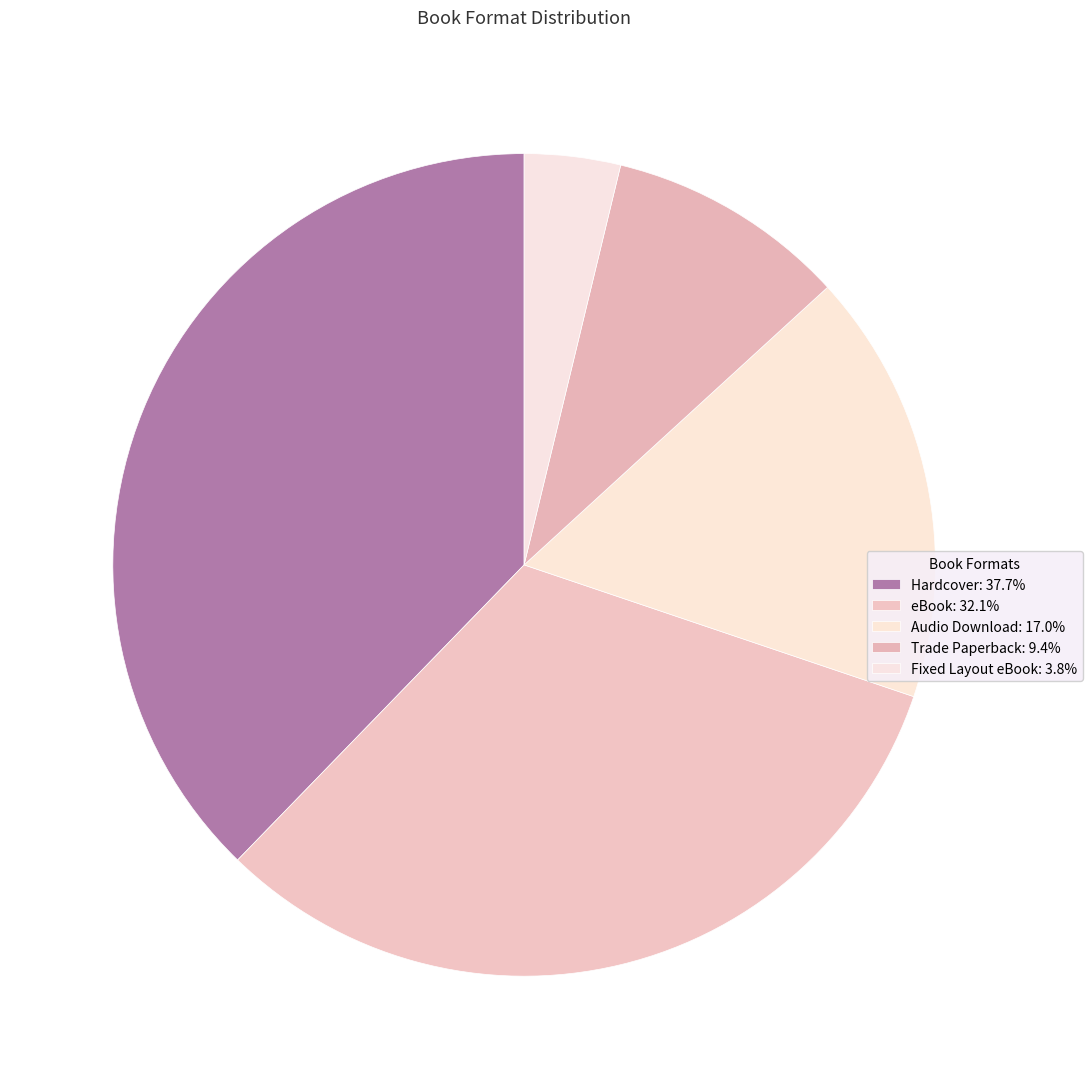

Count the number of slices in the pie.

5